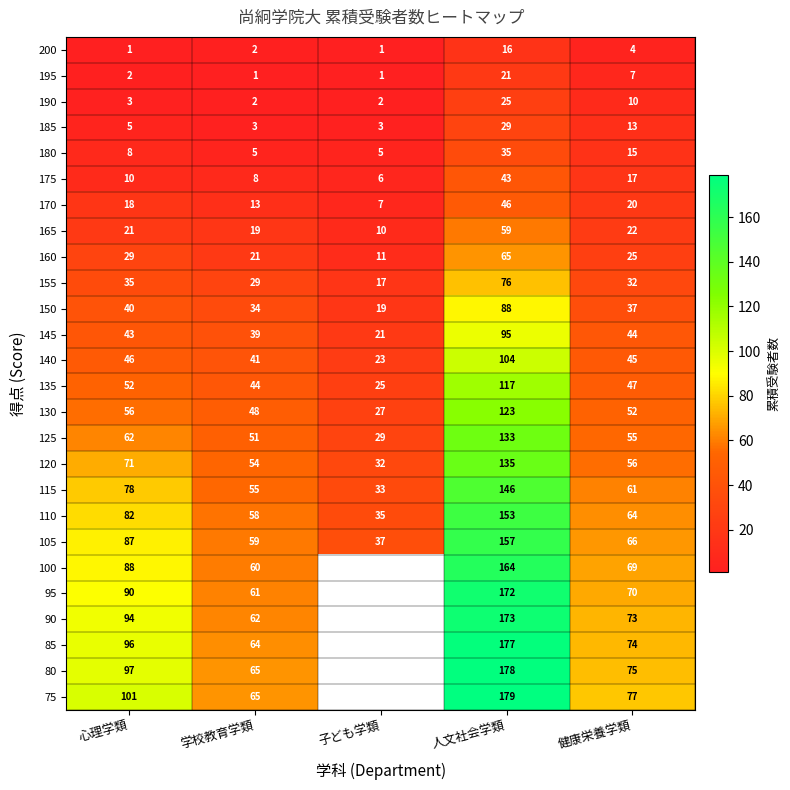

Is the value of 200 at 健康栄養学類 greater than the value of 105 at 学校教育学類?

No